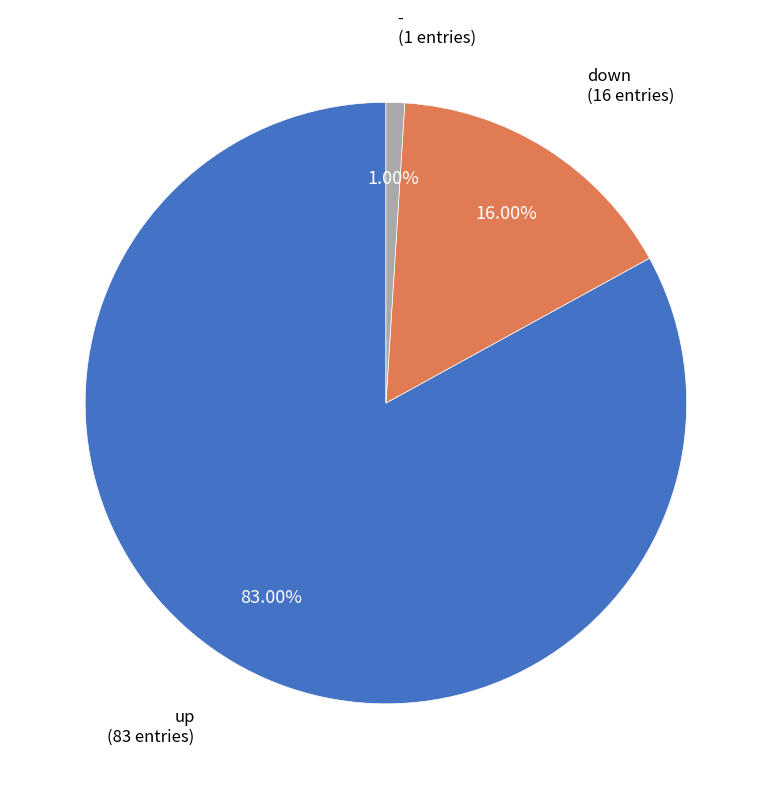

Rank the categories by value from lowest to highest.

-, down, up